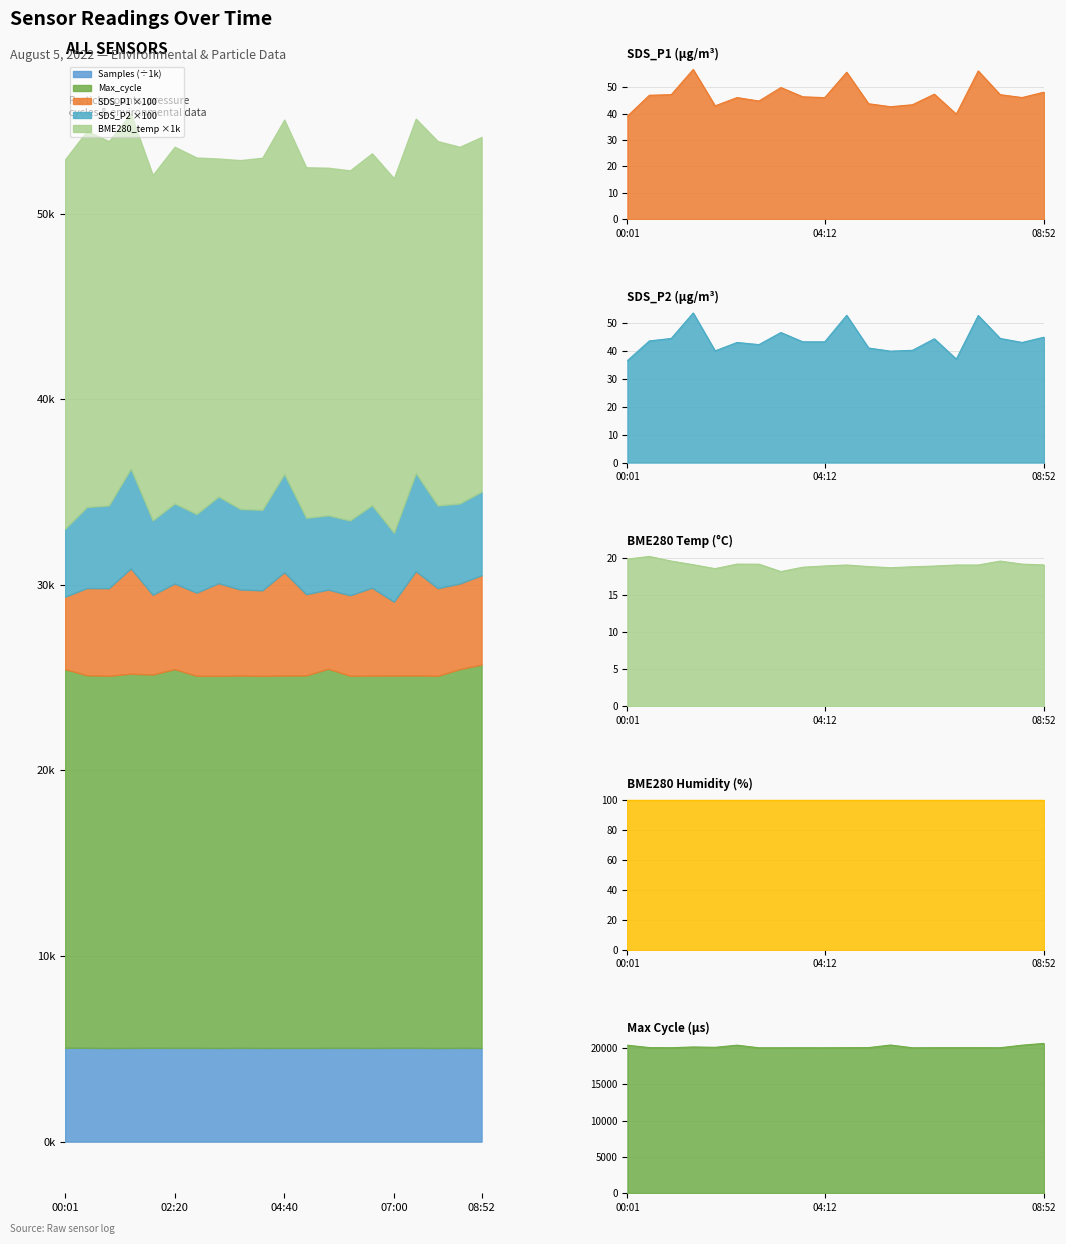

What is the minimum value for BME280_temperature?

18.2